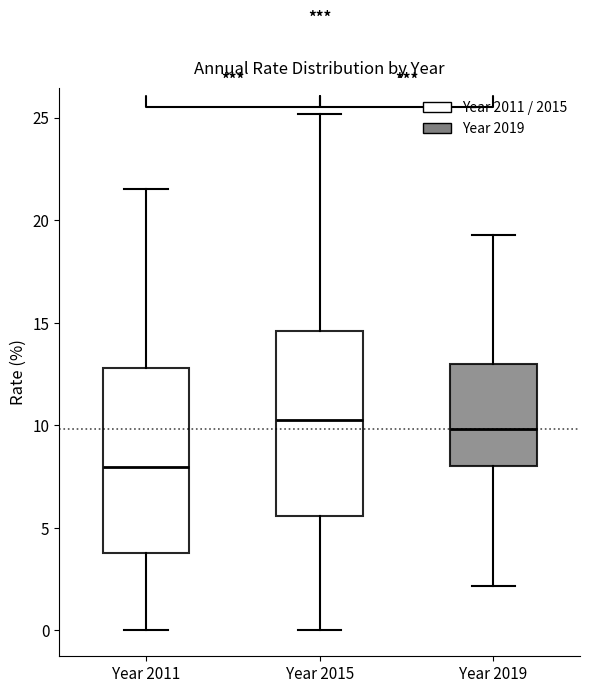

Where is the lower edge of the box for Year 2011 on the y-axis? The values are not printed on the chart, so give them approximately, as read against the axis.

4.0